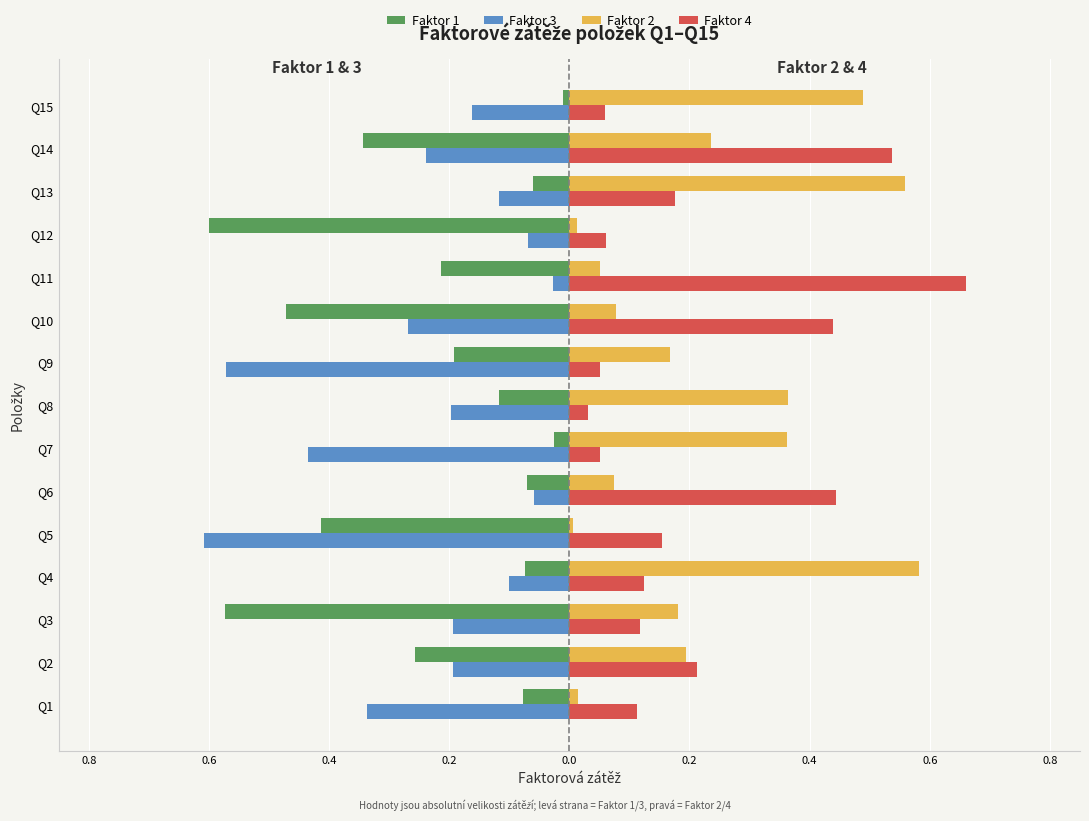

What are all the series names shown in the legend?

Faktor 1, Faktor 3, Faktor 2, Faktor 4